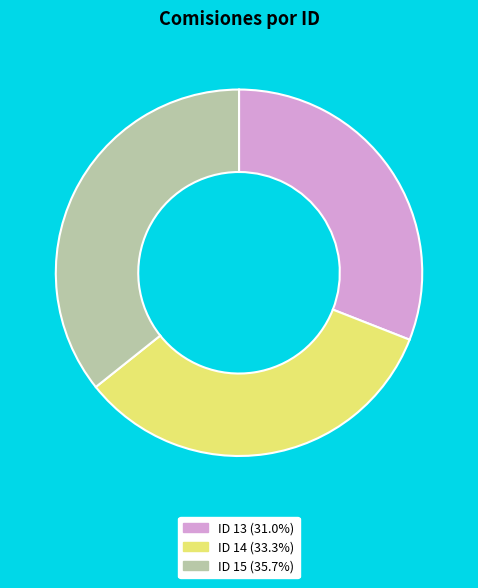

Does any single category account for the majority?

No